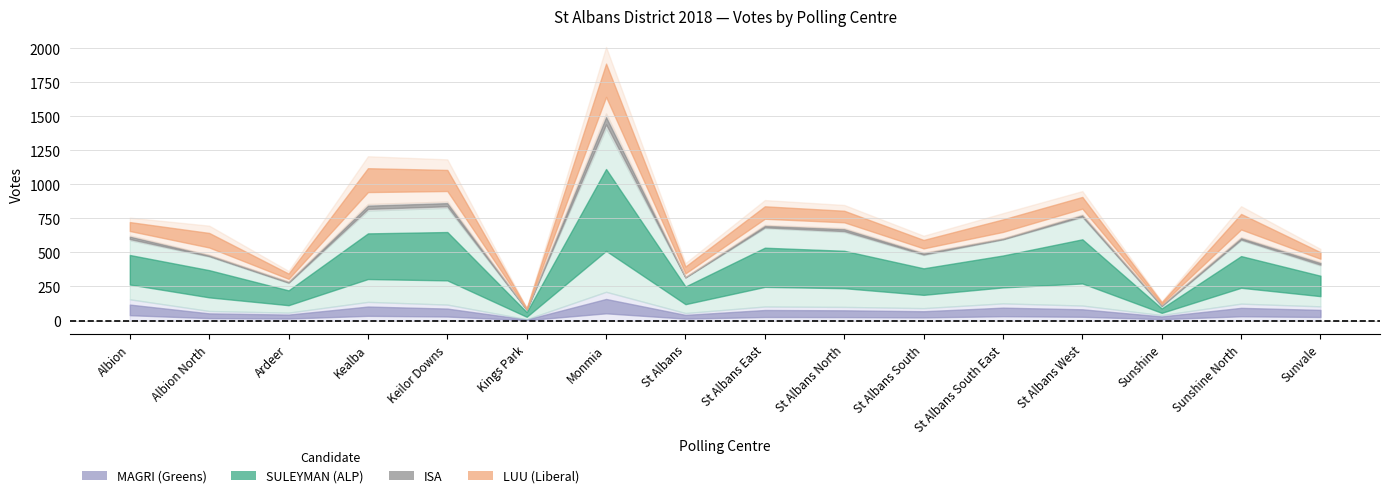

Where is ISA nearest to the value 55?

Kealba